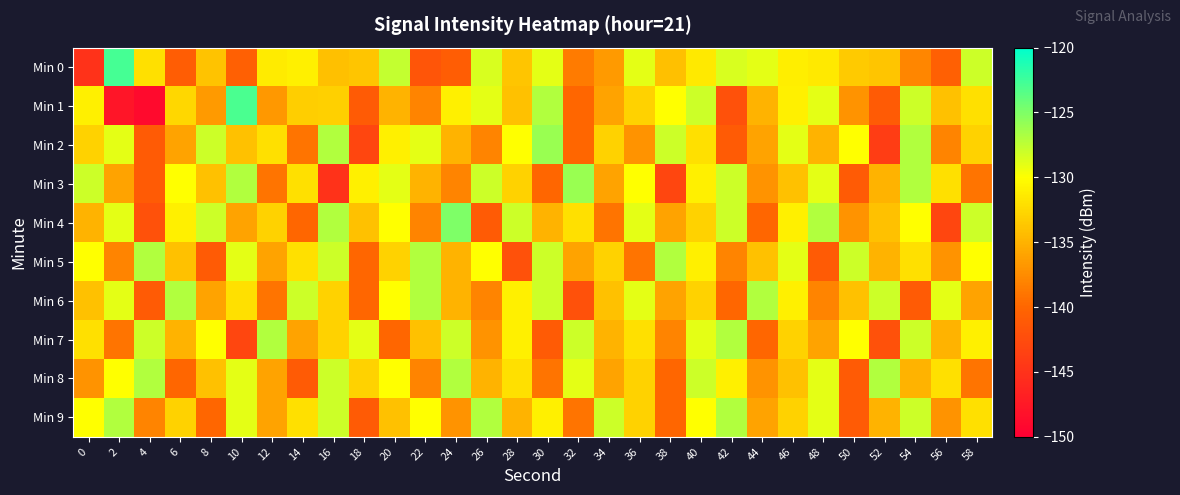

Rank the series by their maximum value, from lowest to highest.

Min 5, Min 6, Min 7, Min 8, Min 9, Min 2, Min 3, Min 4, Min 1, Min 0